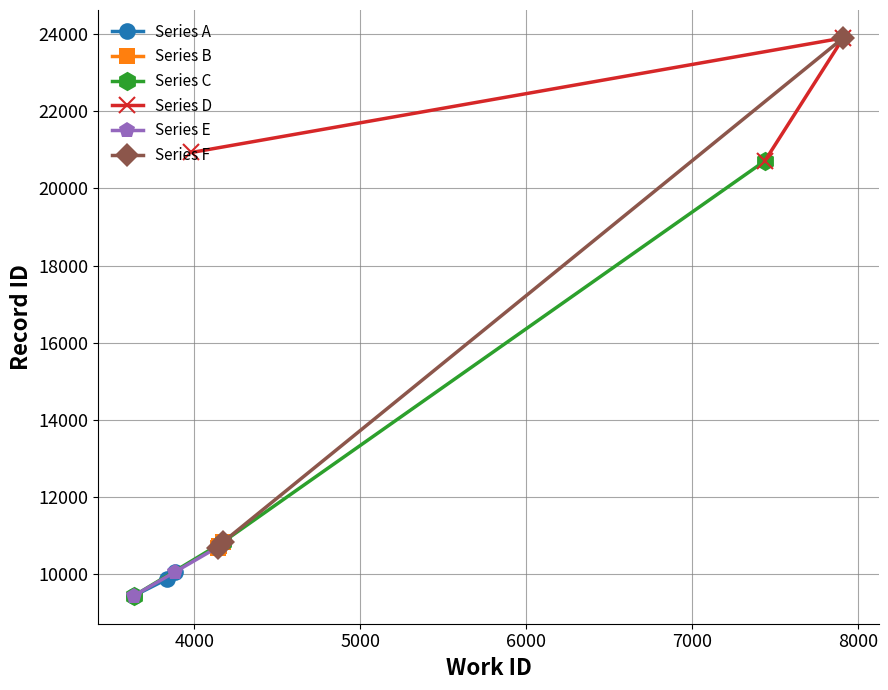

What is the maximum value for Series A?

10058